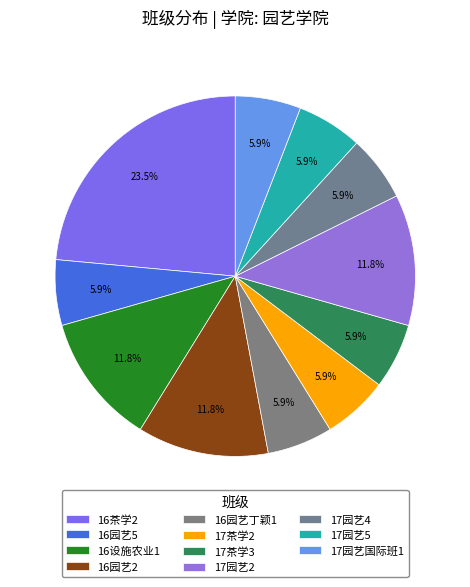

What is the ratio of the value at 16茶学2 to the value at 16园艺丁颖1?

4.0